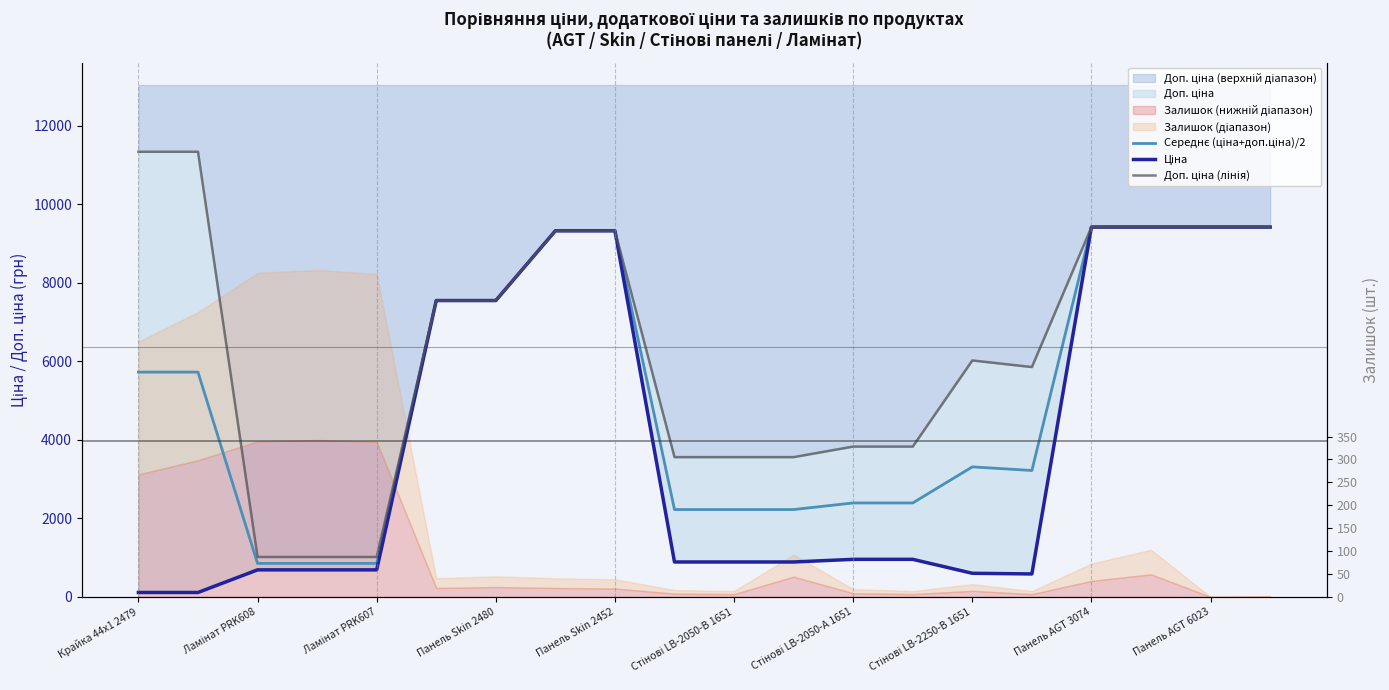

What is the maximum value for Ціна?

9416.9